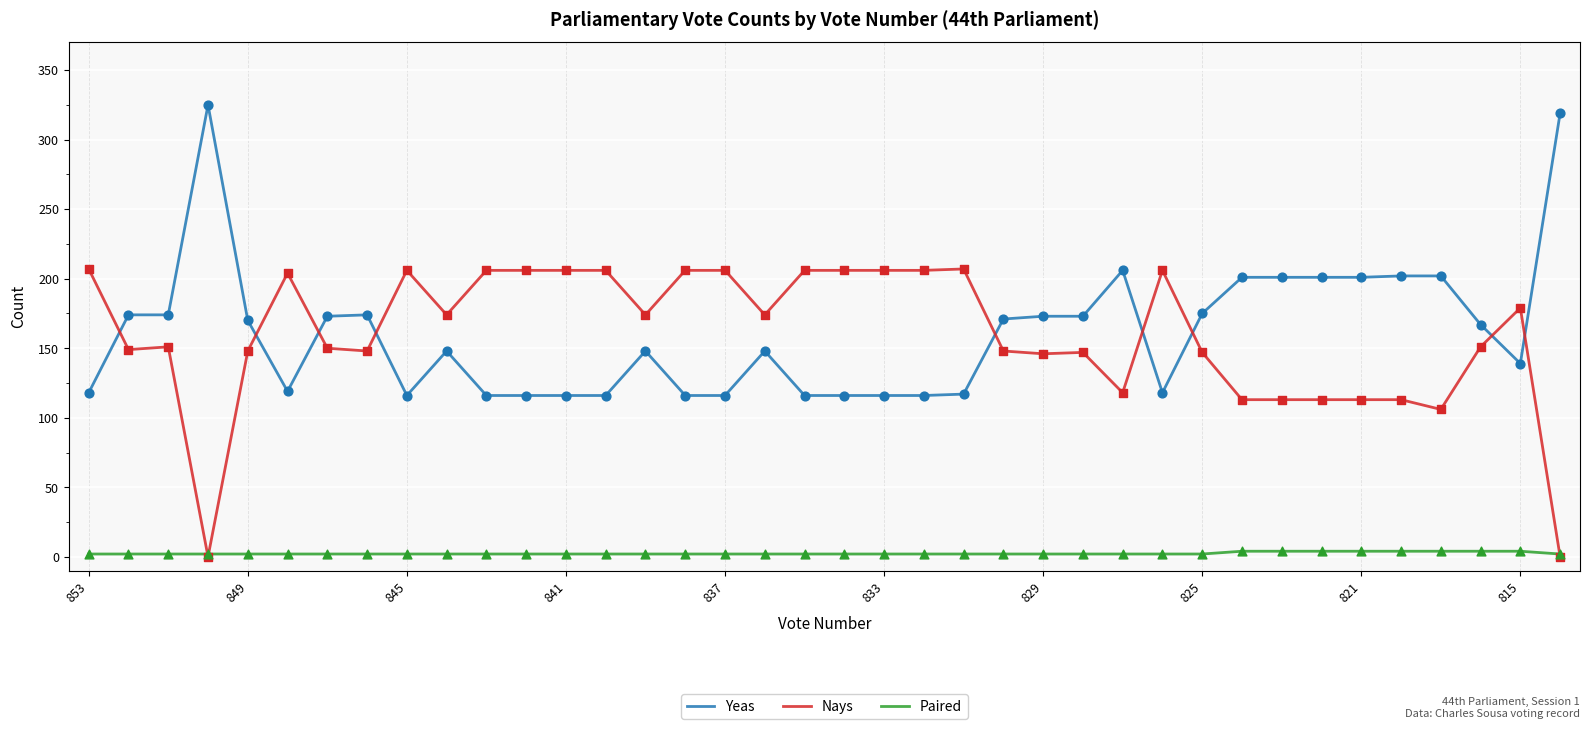

What are all the series names shown in the legend?

Yeas, Nays, Paired